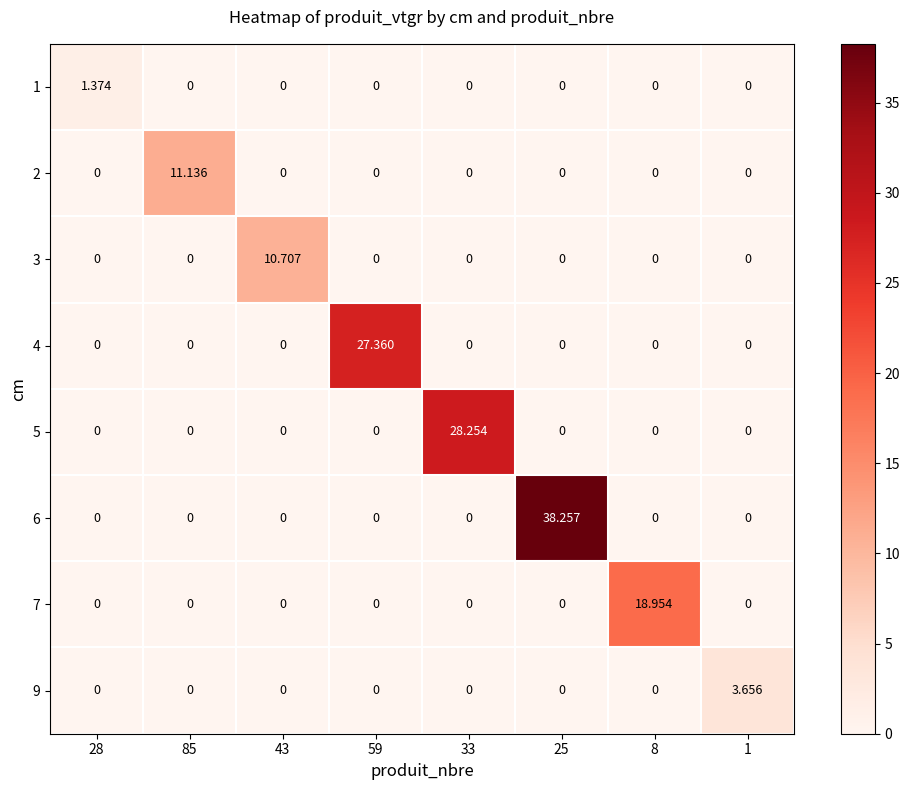

What is the total value across all series at 1?

3.7